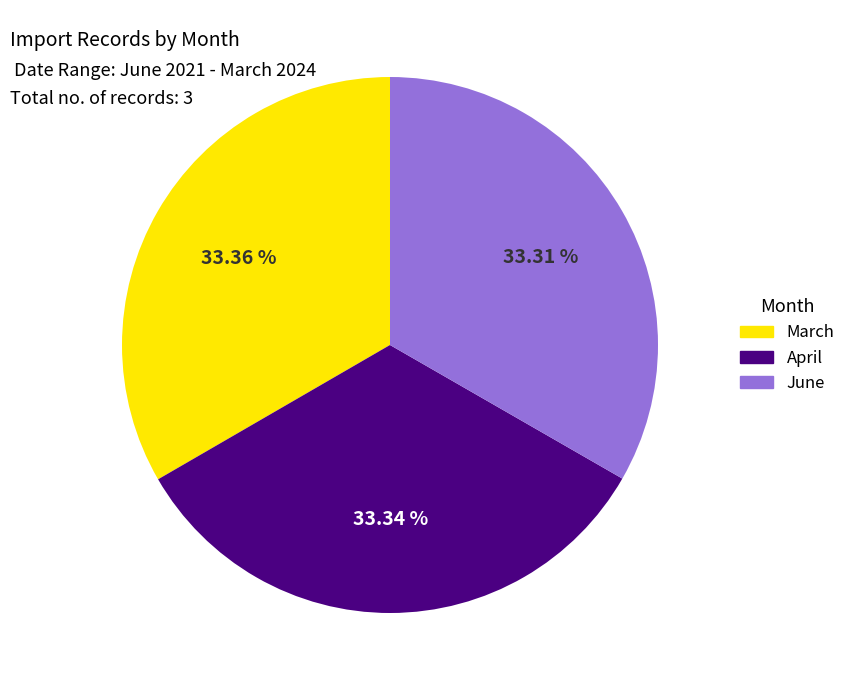

Is March the majority of the pie?

No